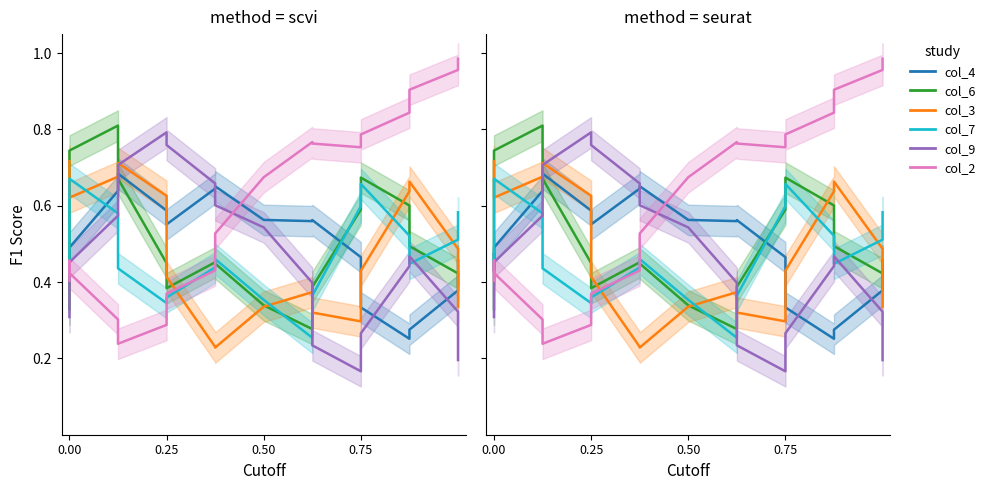

Which series has the largest total across all categories?

col_2